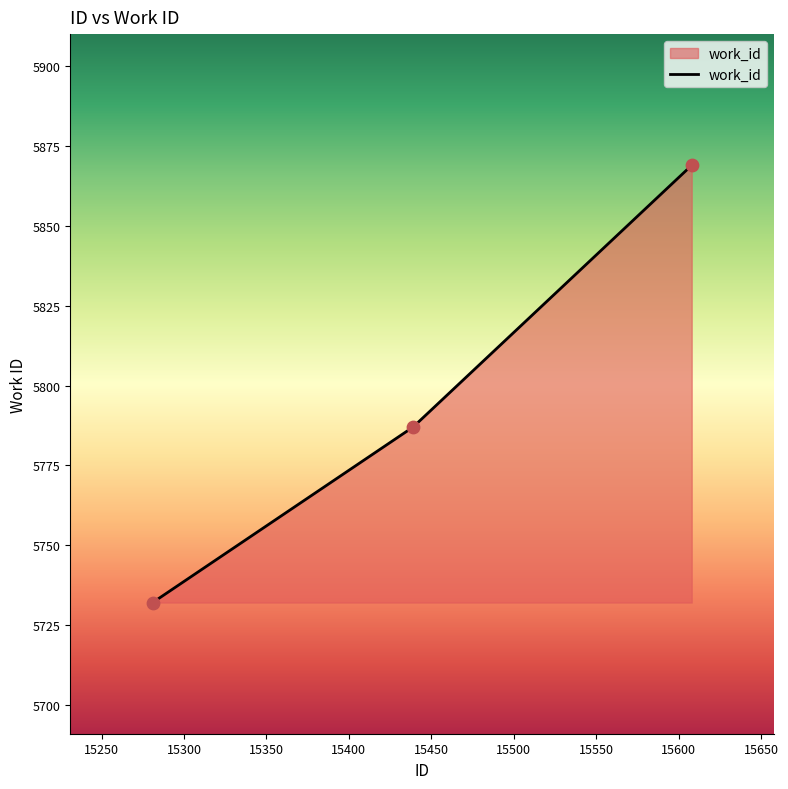

What is the sum of all values?

17388